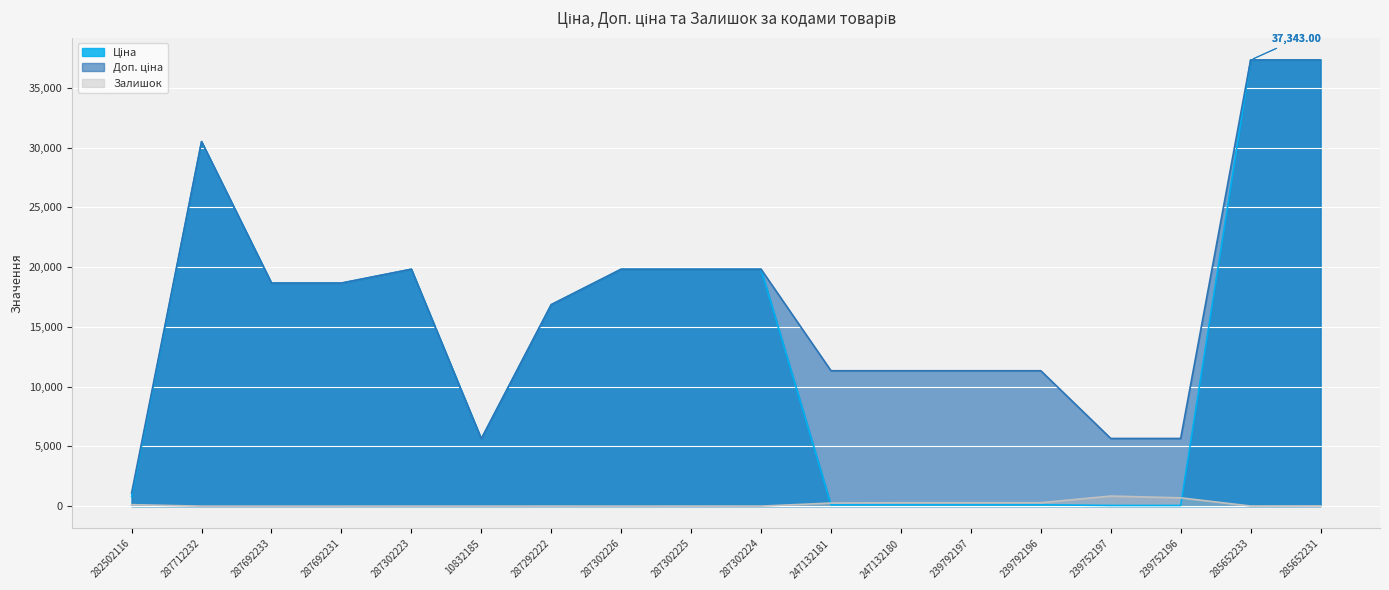

Is the value of Ціна at 239792197 greater than the value of Залишок at 239752196?

No